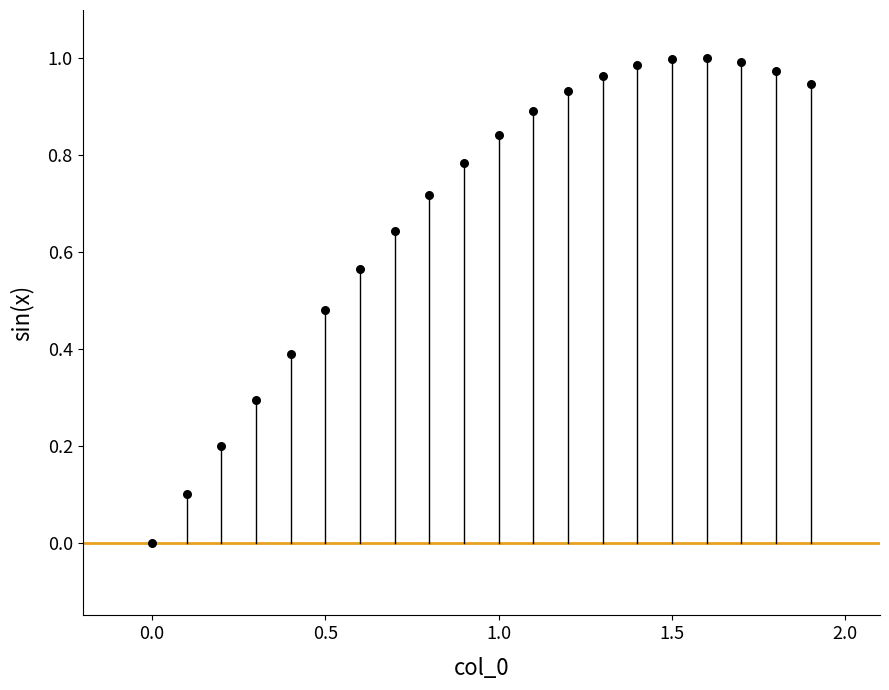

What is the range of X values (max minus min)?

1.9